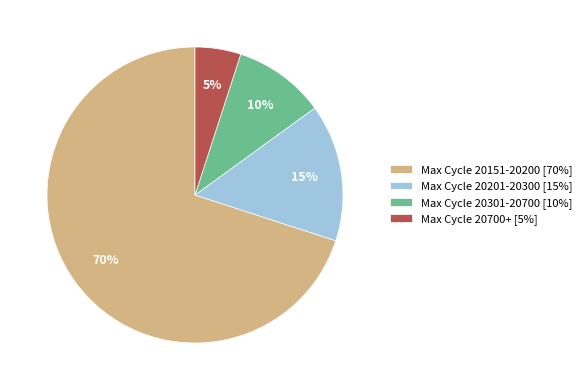

Is Max Cycle 20700+ [5%] the majority of the pie?

No